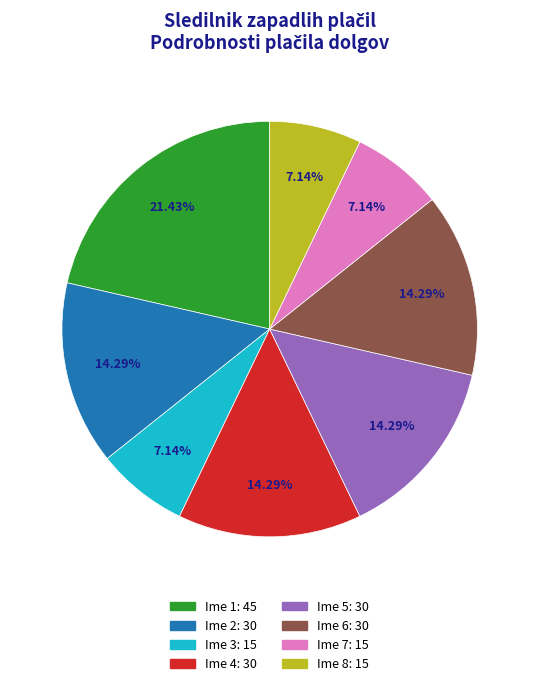

Is there any slice that represents more than half of the pie?

No